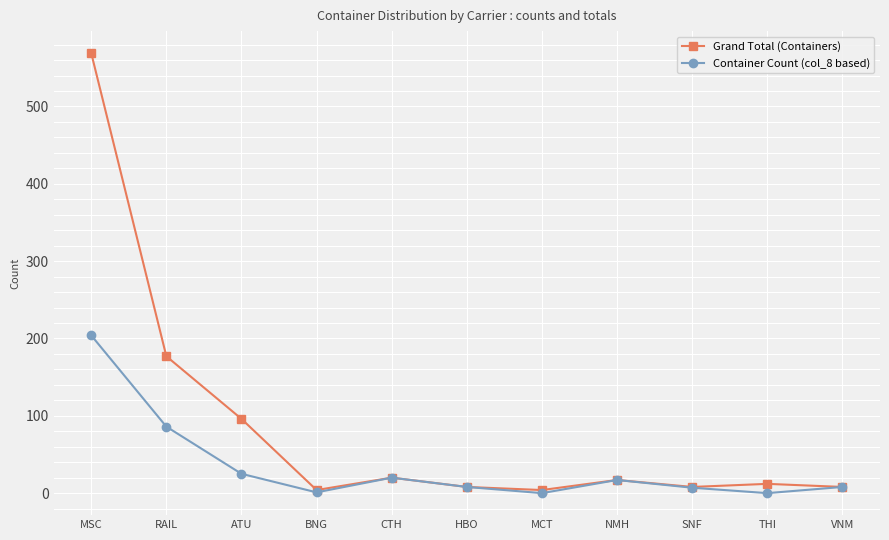

What is the label of the 4th point from the left?

BNG